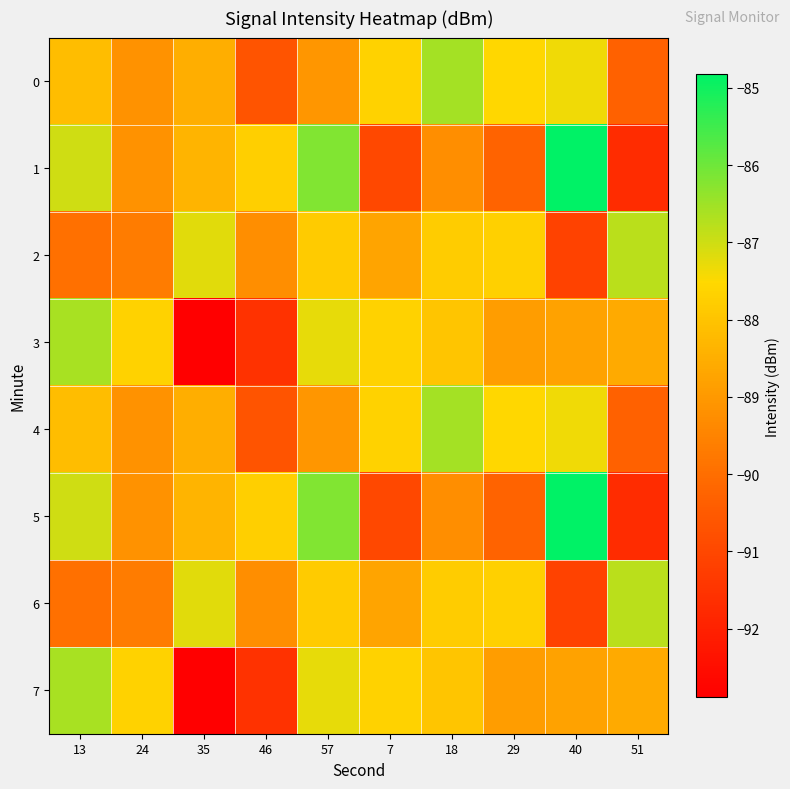

What is the spread (max minus min) of values at 24?

2.0